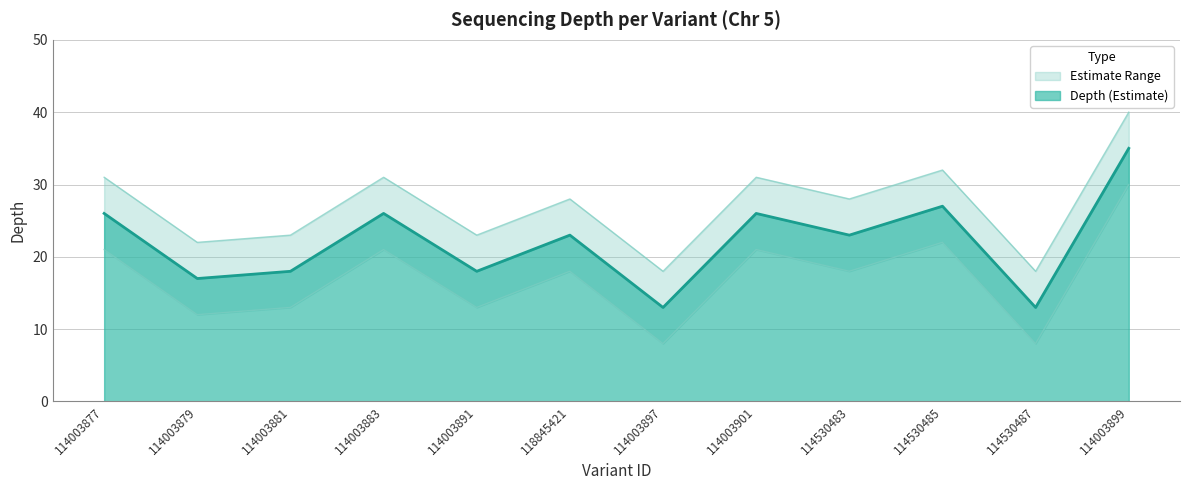

True or false: depth_lower and depth_upper cross at least once.

False